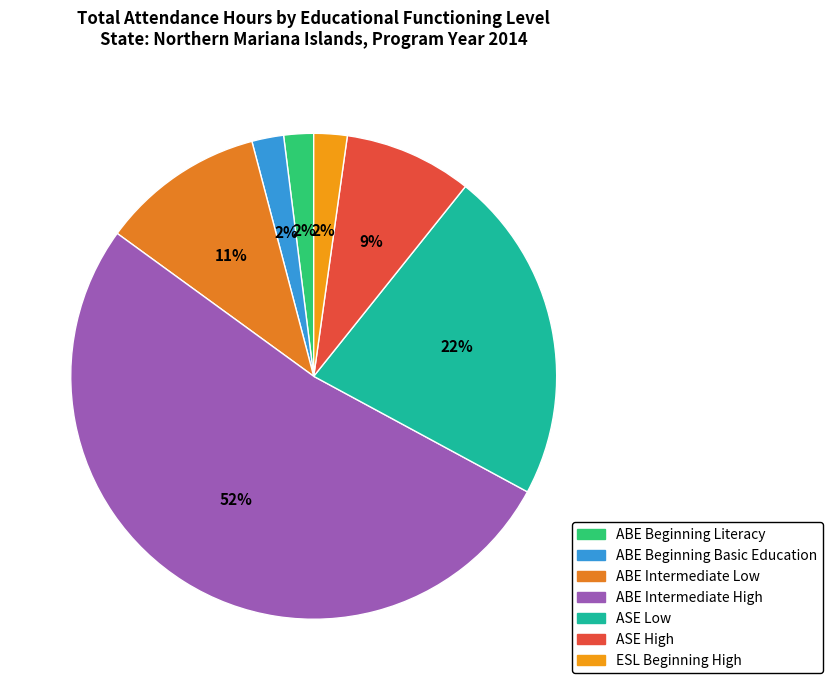

To the nearest percent, what percentage of the pie is ABE Beginning Literacy?

2%